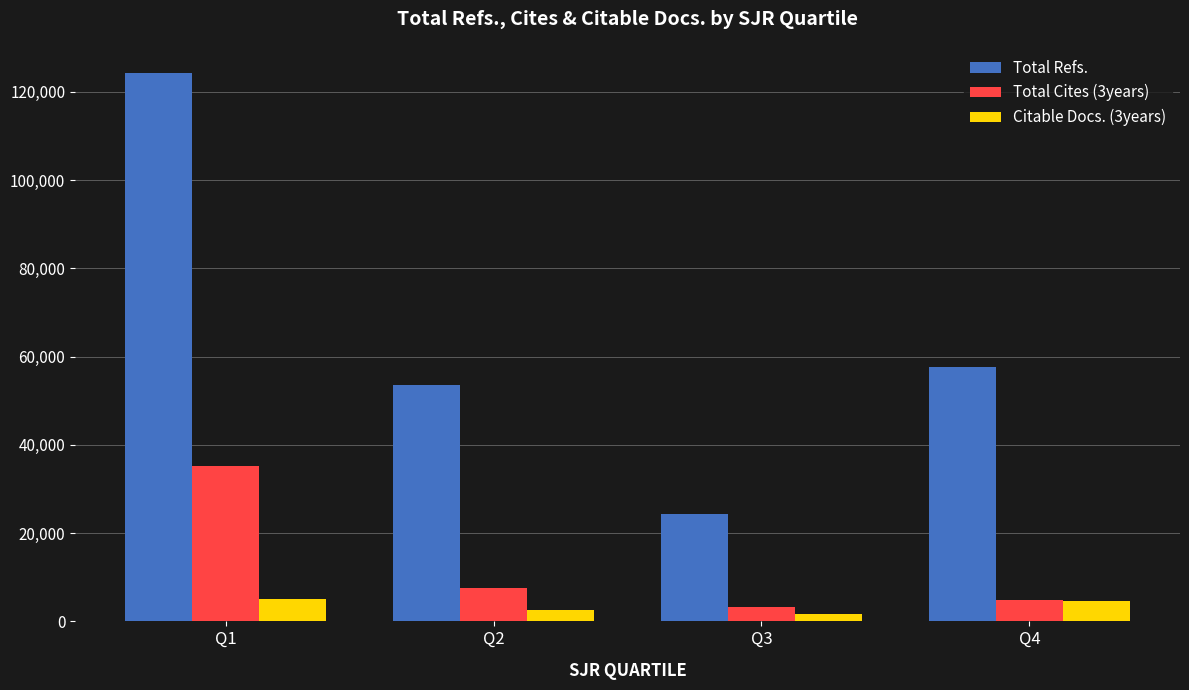

Which series has the largest total across all categories?

Total Refs.